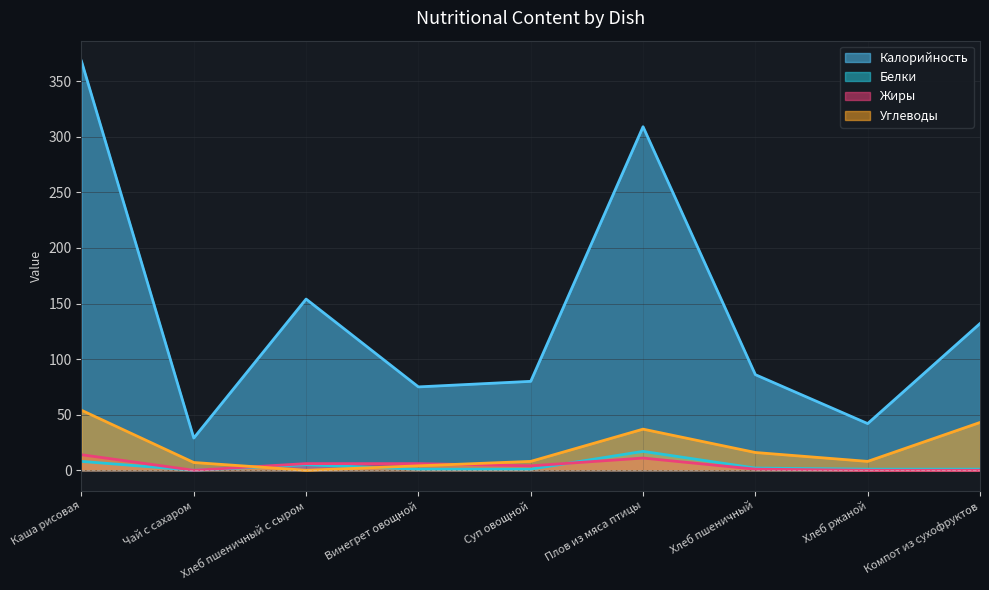

Where is the first local maximum for Калорийность?

Хлеб пшеничный с сыром